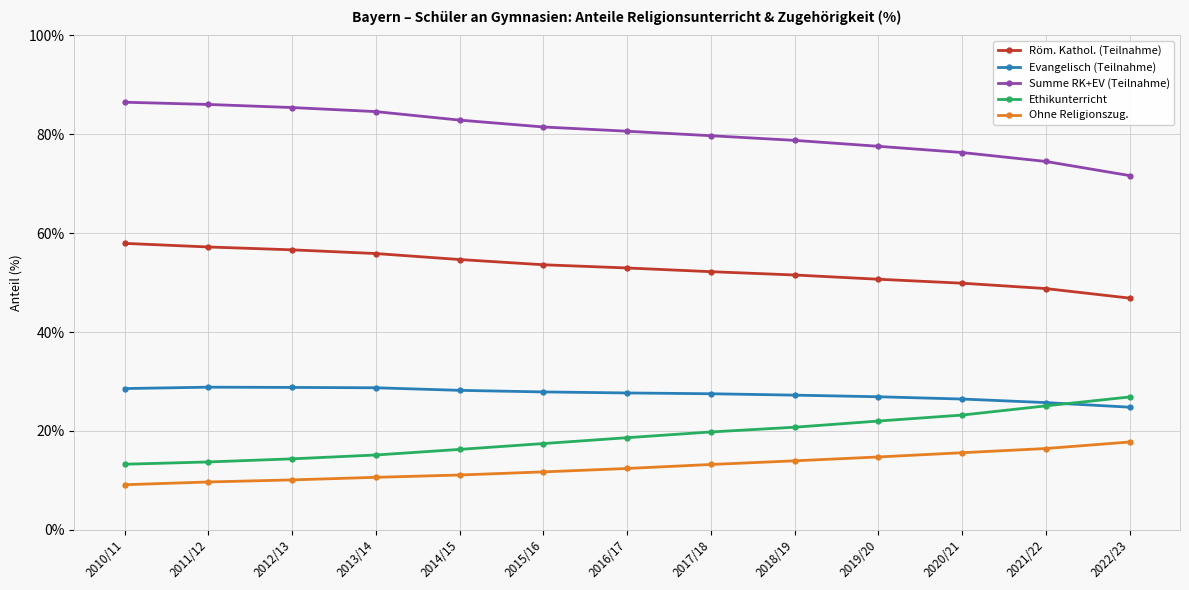

Does the chart have visible grid lines?

Yes